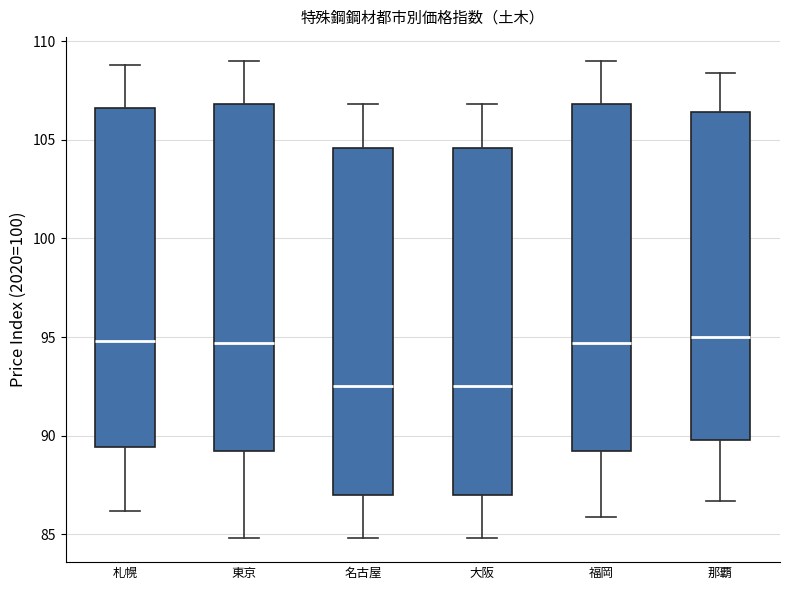

Reading left to right, read every box against the y-axis: the position of its median line, the range the box covers, and the ends of its whiskers. The values are not printed on the chart, so give them approximately, as read against the axis.

札幌: median 95.0, box 89.5 to 106.5, whiskers 86.0 to 109.0
東京: median 94.5, box 89.0 to 107.0, whiskers 85.0 to 109.0
名古屋: median 92.5, box 87.0 to 104.5, whiskers 85.0 to 107.0
大阪: median 92.5, box 87.0 to 104.5, whiskers 85.0 to 107.0
福岡: median 94.5, box 89.0 to 107.0, whiskers 86.0 to 109.0
那覇: median 95.0, box 90.0 to 106.5, whiskers 86.5 to 108.5